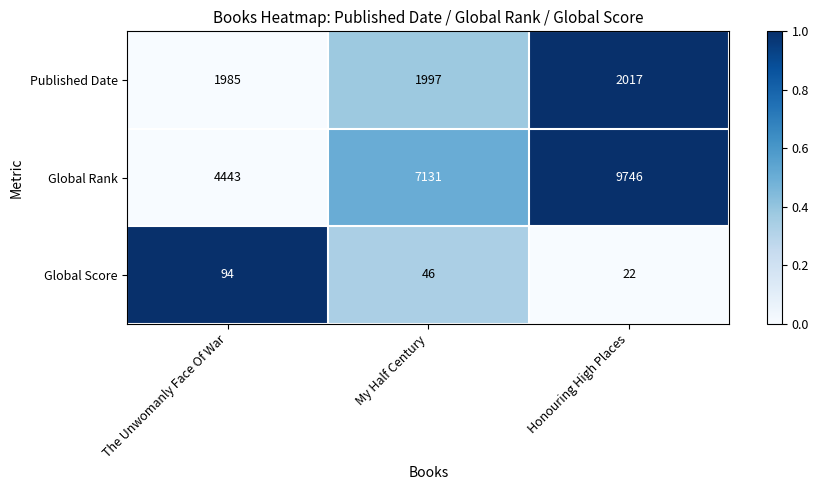

Between My Half Century and Honouring High Places, which series saw the biggest shift?

Global Rank